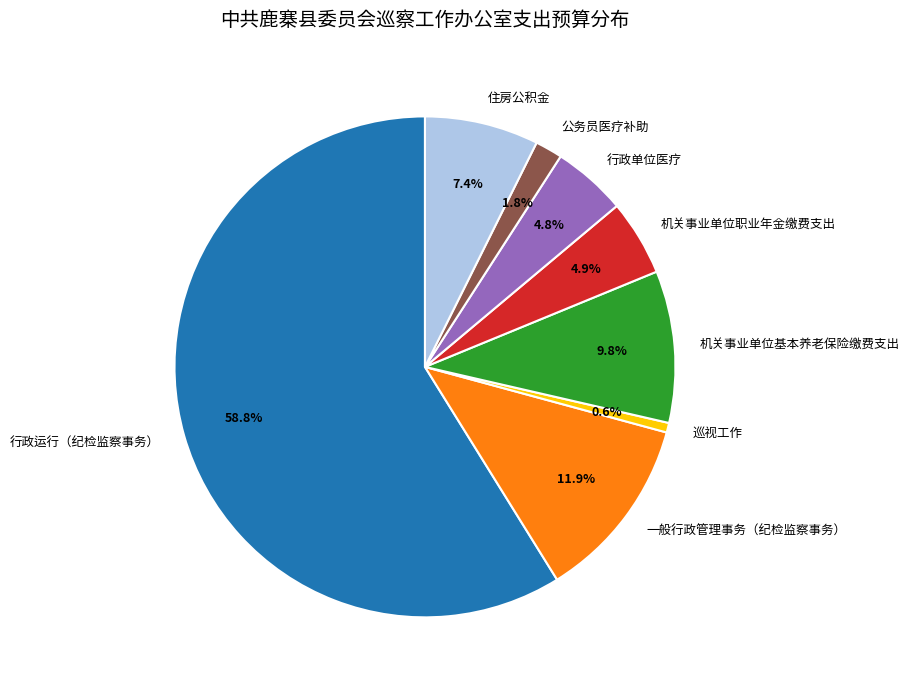

What is the total percentage of 机关事业单位基本养老保险缴费支出 and 行政运行（纪检监察事务）?

68.6%